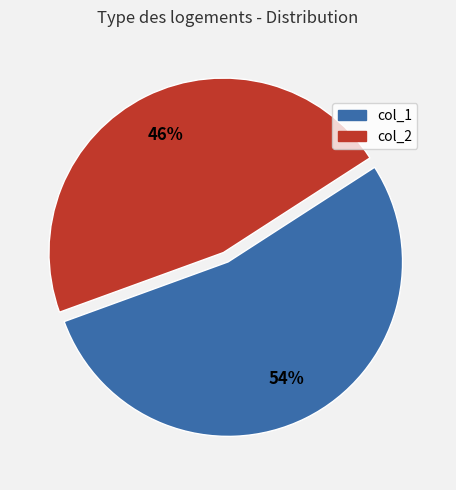

To the nearest percent, what is the average slice percentage?

50%